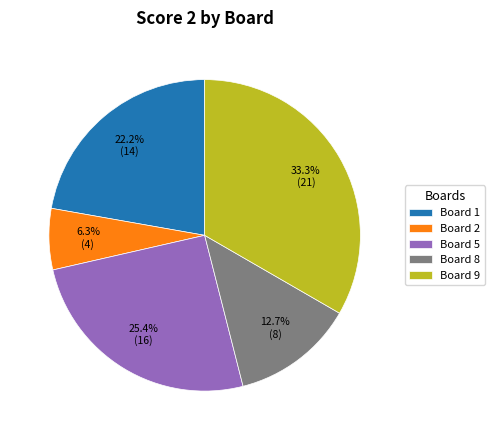

Is there a majority slice in this chart?

No